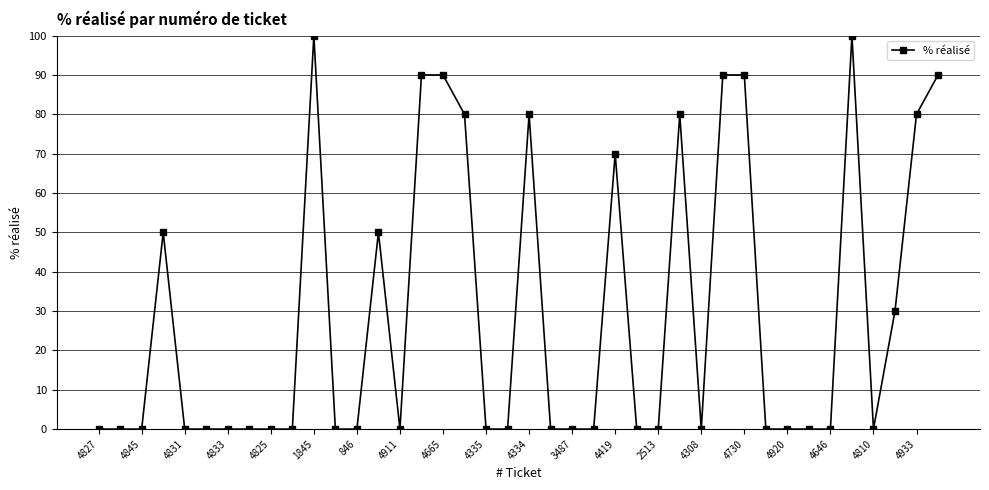

True or false: the data has more than 1 interior local peaks.

True